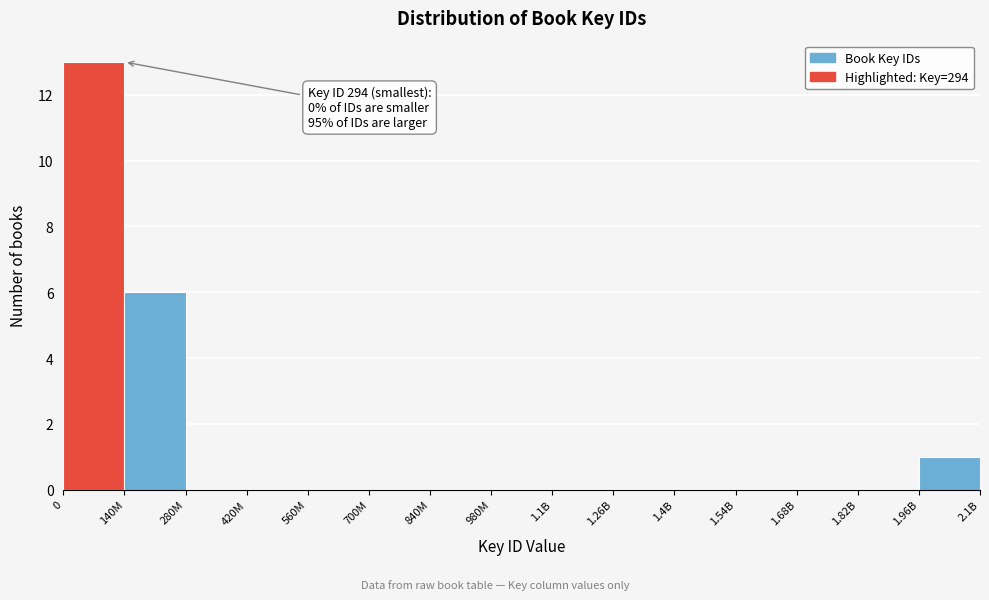

Reading left to right, what are all the values shown in this chart?

0=13	140M=6	280M=0	420M=0	560M=0	700M=0	840M=0	980M=0	1.1B=0	1.26B=0	1.4B=0	1.54B=0	1.68B=0	1.82B=0	1.96B=1